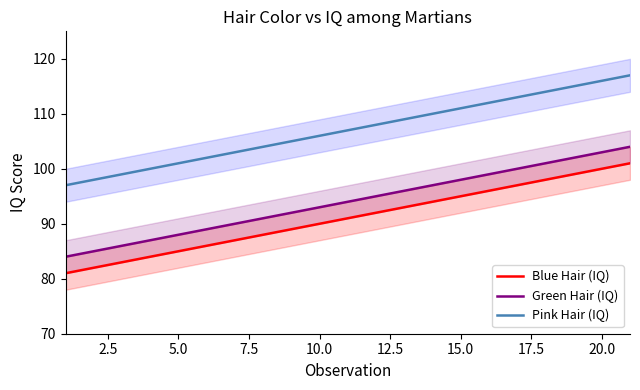

The Pink Hair (IQ) series shows 106 at 10.0. True or false?

True